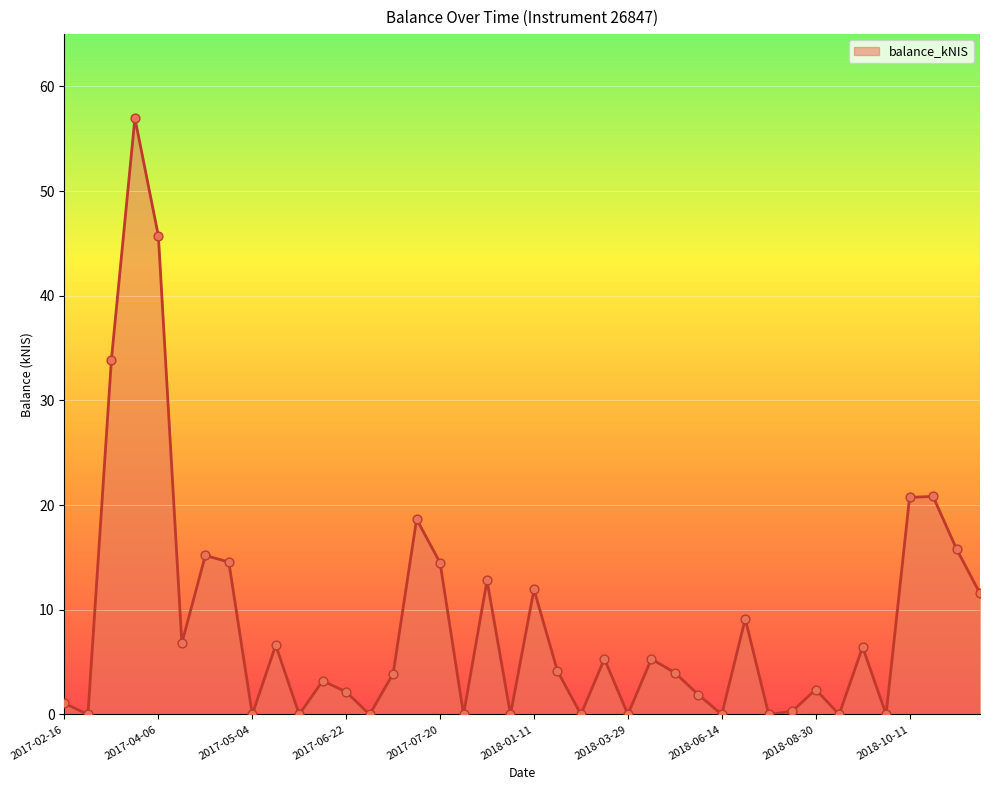

What is the maximum value shown in the chart?

57.0